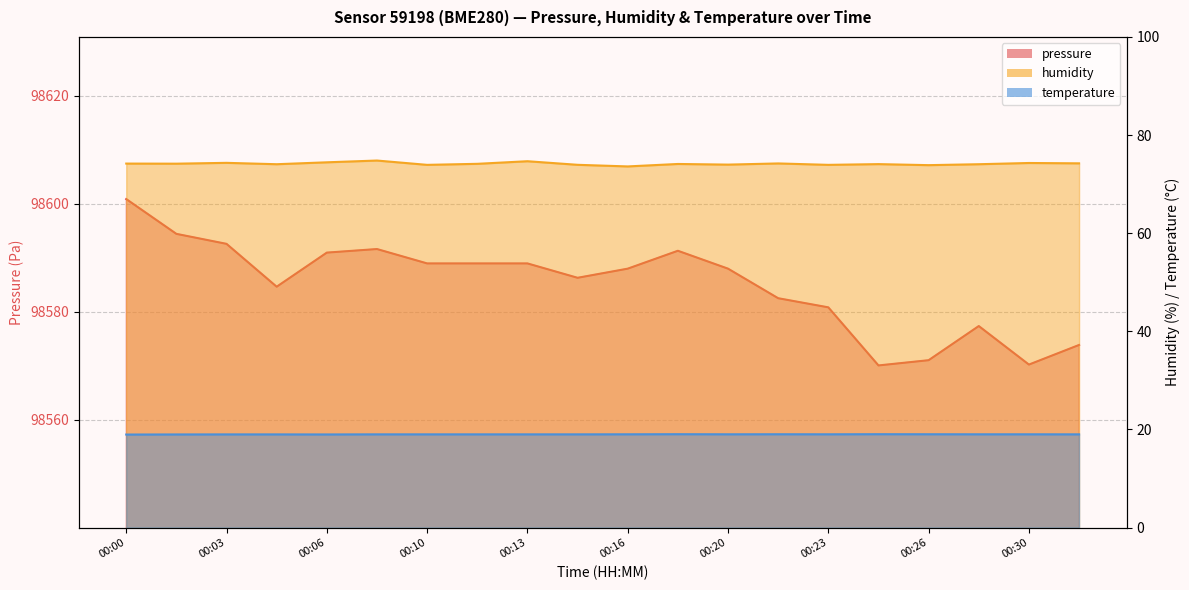

Where is temperature nearest to the value 18?

00:00